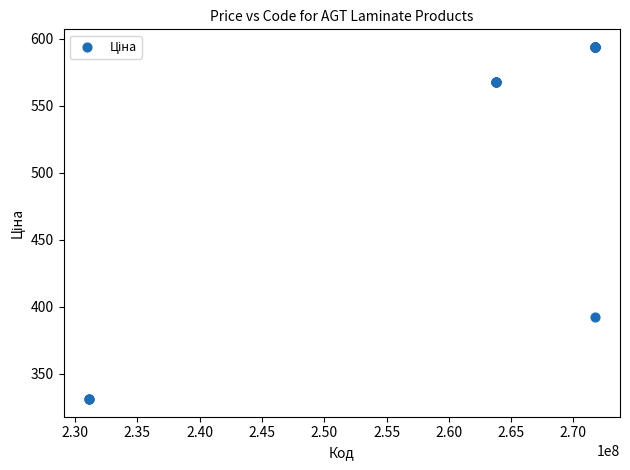

What Y value in the scatter plot is closest to 462?

391.9